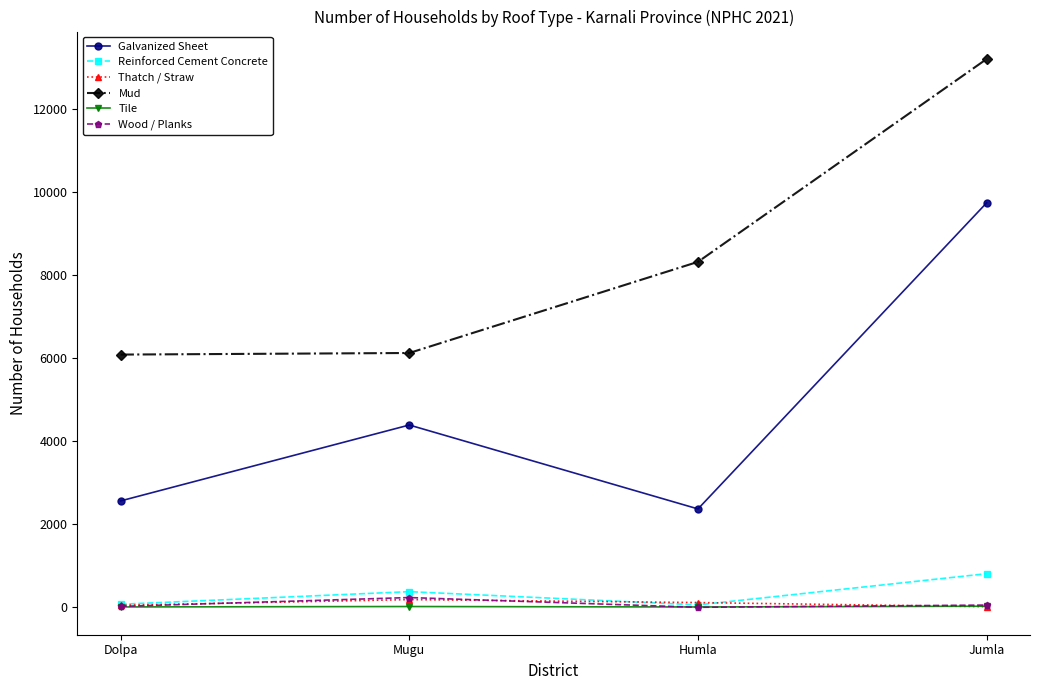

At which label does Wood / Planks reach its peak?

Mugu